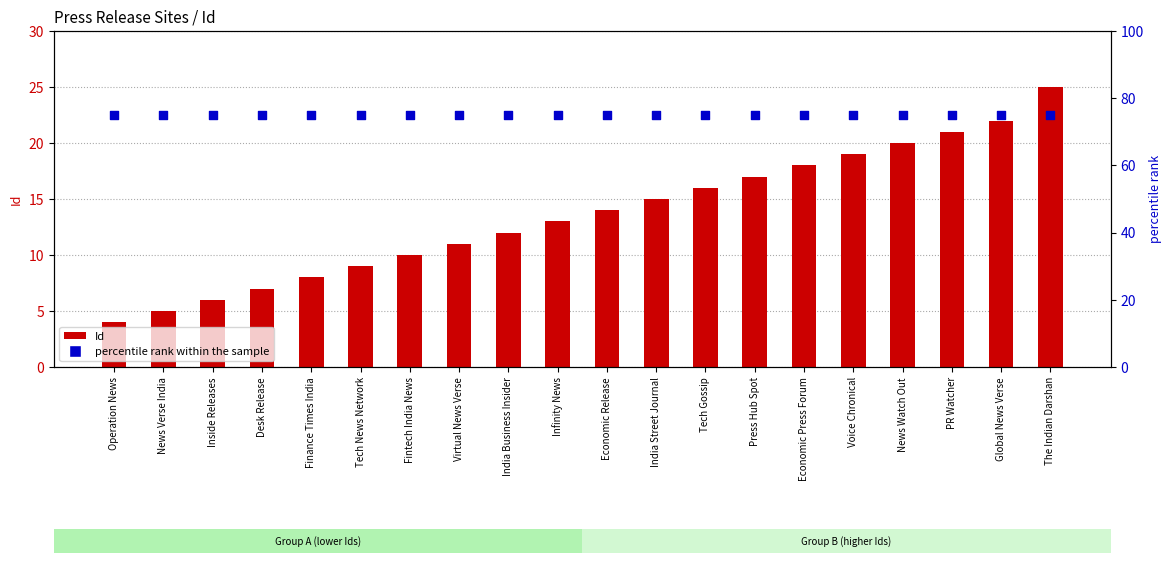

At which category is the sum across all series the highest?

The Indian Darshan